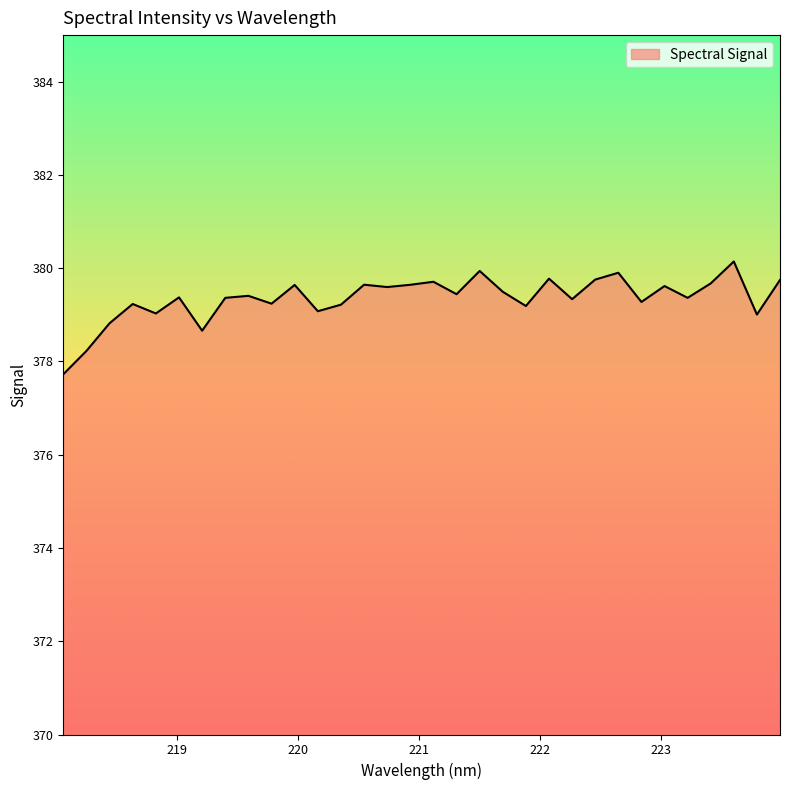

What is the smallest value displayed?

377.7